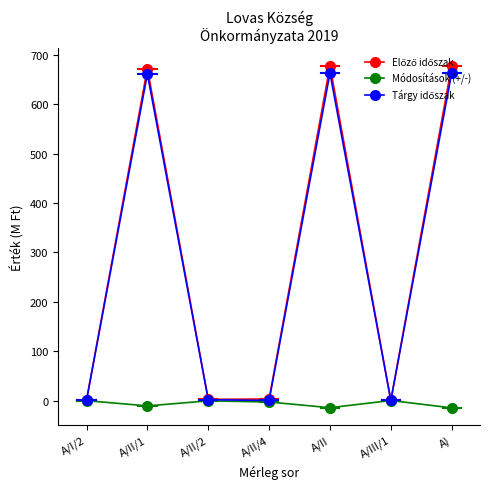

Count the number of data series in this chart.

3